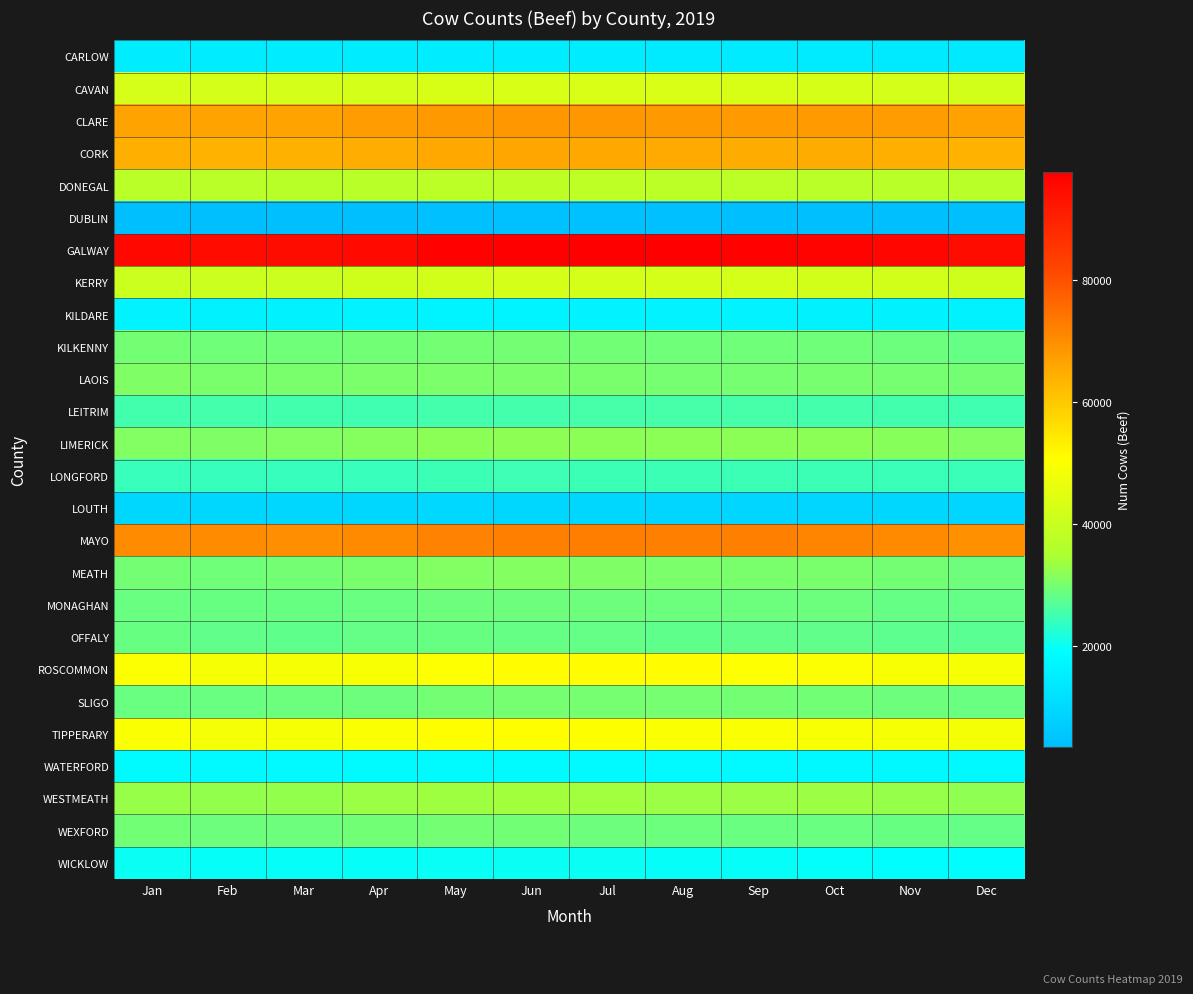

Reading right to left, extract all data points from this chart.

CARLOW: Dec=13899	Nov=14123	Oct=14392	Sep=14360	Aug=14387	Jul=14538	Jun=14754	May=14785	Apr=14630	Mar=14510	Feb=14532	Jan=14633
CAVAN: Dec=41837	Nov=42344	Oct=42766	Sep=42949	Aug=43215	Jul=43367	Jun=43106	May=42906	Apr=42422	Mar=42258	Feb=42404	Jan=42532
CLARE: Dec=66642	Nov=67373	Oct=67979	Sep=68049	Aug=68256	Jul=68374	Jun=68463	May=68185	Apr=67443	Mar=66600	Feb=66533	Jan=66573
CORK: Dec=63758	Nov=64404	Oct=65004	Sep=65020	Aug=65311	Jul=65559	Jun=65763	May=65599	Apr=64884	Mar=64148	Feb=63936	Jan=64501
DONEGAL: Dec=37211	Nov=37206	Oct=37380	Sep=37644	Aug=37833	Jul=38083	Jun=38027	May=37621	Apr=37143	Mar=37065	Feb=37320	Jan=37346
DUBLIN: Dec=3378	Nov=3578	Oct=3681	Sep=3660	Aug=3823	Jul=3948	Jun=3998	May=3839	Apr=3686	Mar=3562	Feb=3462	Jan=3452
GALWAY: Dec=94698	Nov=95931	Oct=96880	Sep=97072	Aug=97415	Jul=97732	Jun=97758	May=97167	Apr=95534	Mar=94733	Feb=95072	Jan=95583
KERRY: Dec=41303	Nov=41626	Oct=42086	Sep=42275	Aug=42404	Jul=42431	Jun=42265	May=41982	Apr=41229	Mar=40651	Feb=40605	Jan=40674
KILDARE: Dec=15960	Nov=16166	Oct=16197	Sep=16288	Aug=16293	Jul=16412	Jun=16588	May=16551	Apr=16418	Mar=16172	Feb=16042	Jan=16320
KILKENNY: Dec=28444	Nov=28907	Oct=29352	Sep=29334	Aug=29286	Jul=29510	Jun=29627	May=29669	Apr=29525	Mar=29190	Feb=29227	Jan=29715
LAOIS: Dec=29737	Nov=29825	Oct=30072	Sep=29874	Aug=29910	Jul=30132	Jun=30442	May=30461	Apr=30305	Mar=30150	Feb=30252	Jan=30681
LEITRIM: Dec=25014	Nov=25210	Oct=25484	Sep=25644	Aug=25629	Jul=25587	Jun=25463	May=25317	Apr=25049	Mar=25280	Feb=25339	Jan=25223
LIMERICK: Dec=31000	Nov=31451	Oct=31815	Sep=31786	Aug=31776	Jul=31934	Jun=31976	May=31903	Apr=31385	Mar=30938	Feb=30751	Jan=30895
LONGFORD: Dec=24443	Nov=24461	Oct=24748	Sep=24719	Aug=24708	Jul=24750	Jun=24809	May=24616	Apr=24256	Mar=24084	Feb=24160	Jan=24239
LOUTH: Dec=9139	Nov=9280	Oct=9247	Sep=9233	Aug=9251	Jul=9400	Jun=9618	May=9650	Apr=9459	Mar=9346	Feb=9287	Jan=9396
MAYO: Dec=69640	Nov=70583	Oct=71432	Sep=72178	Aug=72327	Jul=72558	Jun=72359	May=71697	Apr=70483	Mar=69924	Feb=70129	Jan=70145
MEATH: Dec=29043	Nov=29697	Oct=30199	Sep=30279	Aug=30402	Jul=30835	Jun=31038	May=30897	Apr=30227	Mar=29589	Feb=29295	Jan=29694
MONAGHAN: Dec=28178	Nov=28406	Oct=28824	Sep=28902	Aug=28960	Jul=29057	Jun=29146	May=29008	Apr=28724	Mar=28464	Feb=28603	Jan=28802
OFFALY: Dec=27233	Nov=27607	Oct=27895	Sep=27906	Aug=27877	Jul=28190	Jun=28414	May=28464	Apr=28166	Mar=27850	Feb=28013	Jan=28454
ROSCOMMON: Dec=48927	Nov=49436	Oct=50192	Sep=50451	Aug=50766	Jul=50895	Jun=50883	May=50414	Apr=49447	Mar=49033	Feb=49165	Jan=49876
SLIGO: Dec=28776	Nov=29084	Oct=29441	Sep=29610	Aug=29767	Jul=29787	Jun=29764	May=29556	Apr=29112	Mar=28851	Feb=28788	Jan=28750
TIPPERARY: Dec=48563	Nov=49044	Oct=49583	Sep=49796	Aug=49810	Jul=50316	Jun=50748	May=50608	Apr=49677	Mar=48996	Feb=48890	Jan=49652
WATERFORD: Dec=17407	Nov=17620	Oct=17923	Sep=17969	Aug=17963	Jul=18122	Jun=18328	May=18356	Apr=18172	Mar=17942	Feb=17979	Jan=18154
WESTMEATH: Dec=32273	Nov=32709	Oct=33251	Sep=33203	Aug=33232	Jul=33631	Jun=33894	May=33522	Apr=33072	Mar=32663	Feb=32611	Jan=32909
WEXFORD: Dec=28135	Nov=28579	Oct=28803	Sep=28728	Aug=28854	Jul=29136	Jun=29433	May=29633	Apr=29531	Mar=29076	Feb=29002	Jan=29395
WICKLOW: Dec=18882	Nov=19223	Oct=19515	Sep=19662	Aug=19703	Jul=19989	Jun=20031	May=19927	Apr=19662	Mar=19602	Feb=19744	Jan=19984